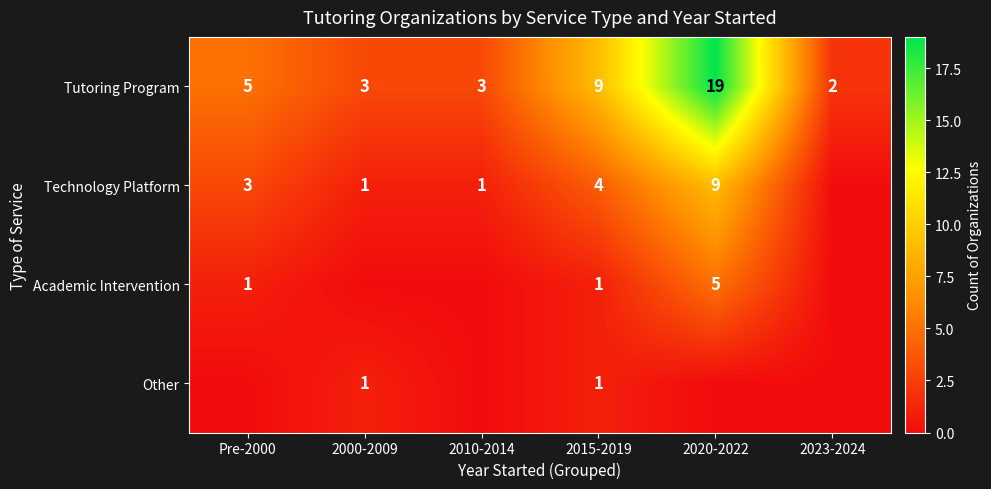

Which has a higher value, 2023-2024 or 2015-2019?

2015-2019